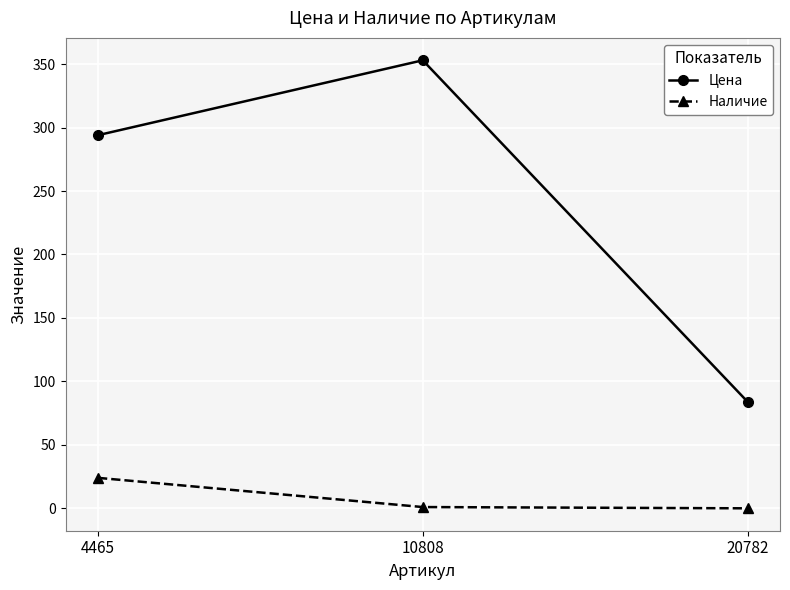

Rank the series by their maximum value, from lowest to highest.

Наличие, Цена